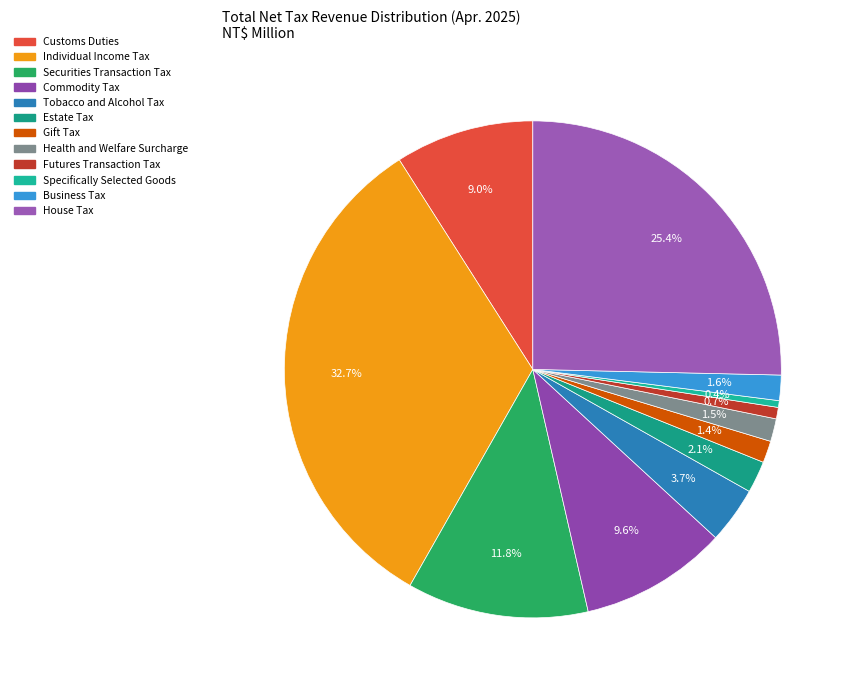

To the nearest percent, what is the difference between the Tobacco and Alcohol Tax and Specifically Selected Goods slice percentages?

3%